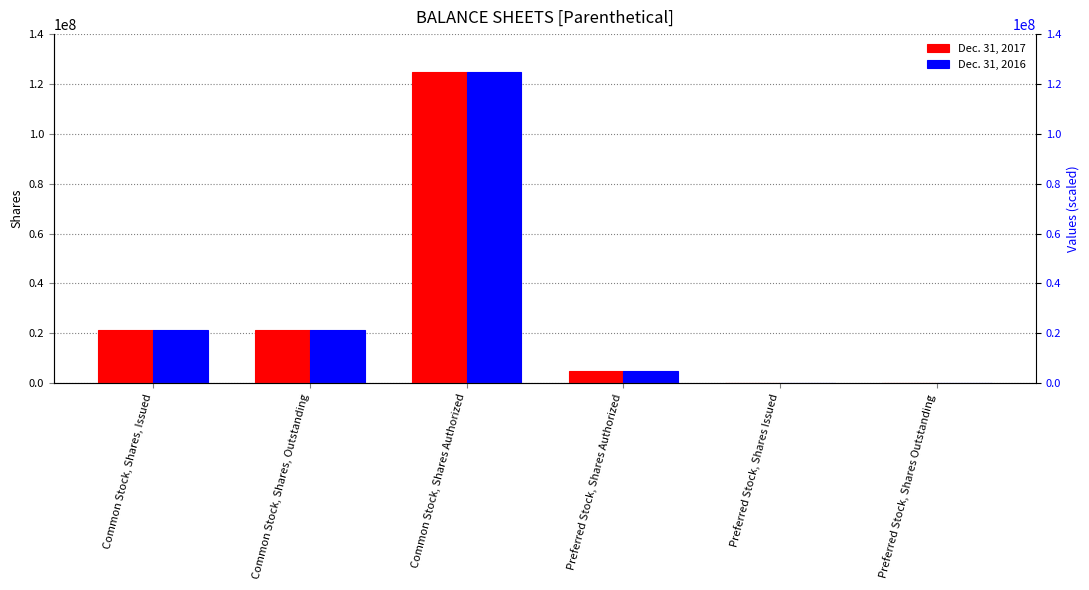

What is the greatest value displayed?

125000000